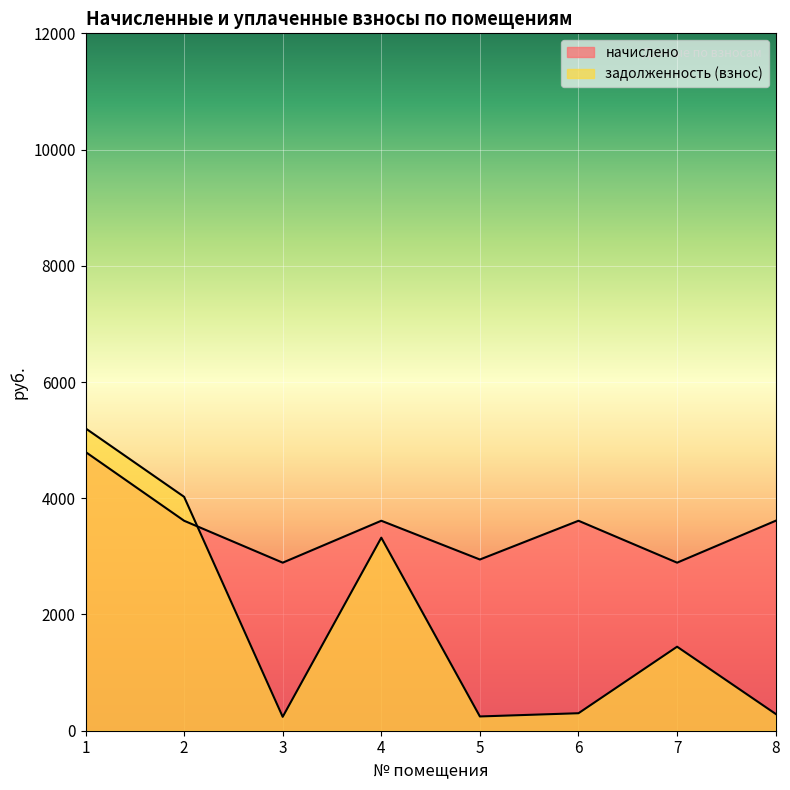

How many data points in начислено are less than 3612?

3